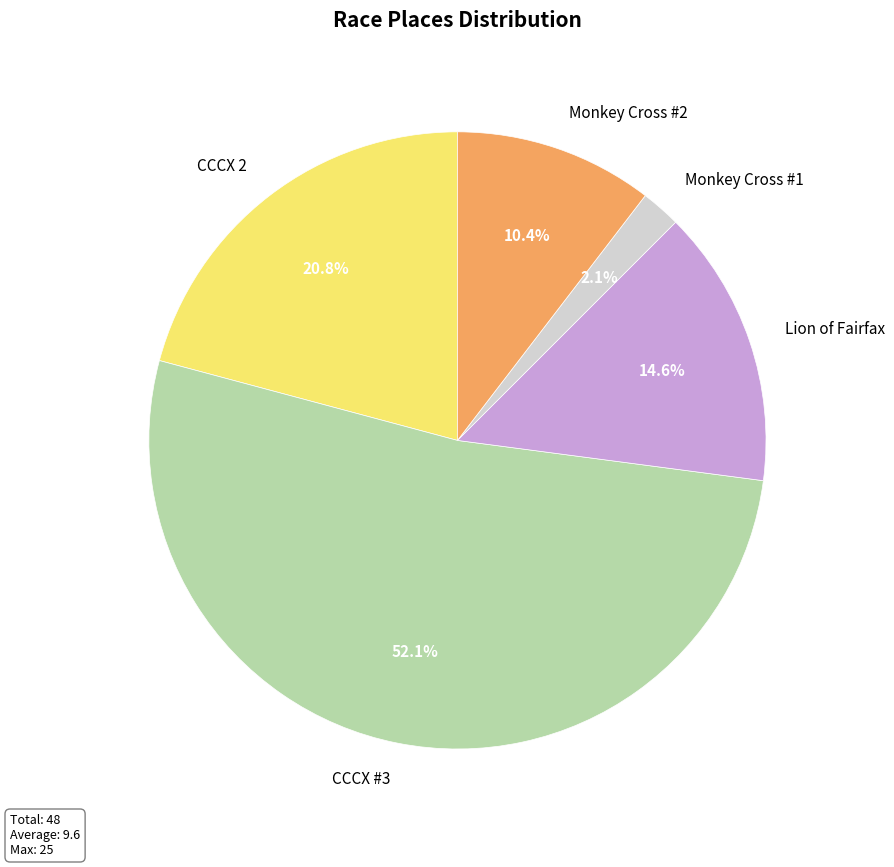

Do Monkey Cross #1 and Lion of Fairfax together represent more than half of the pie?

No